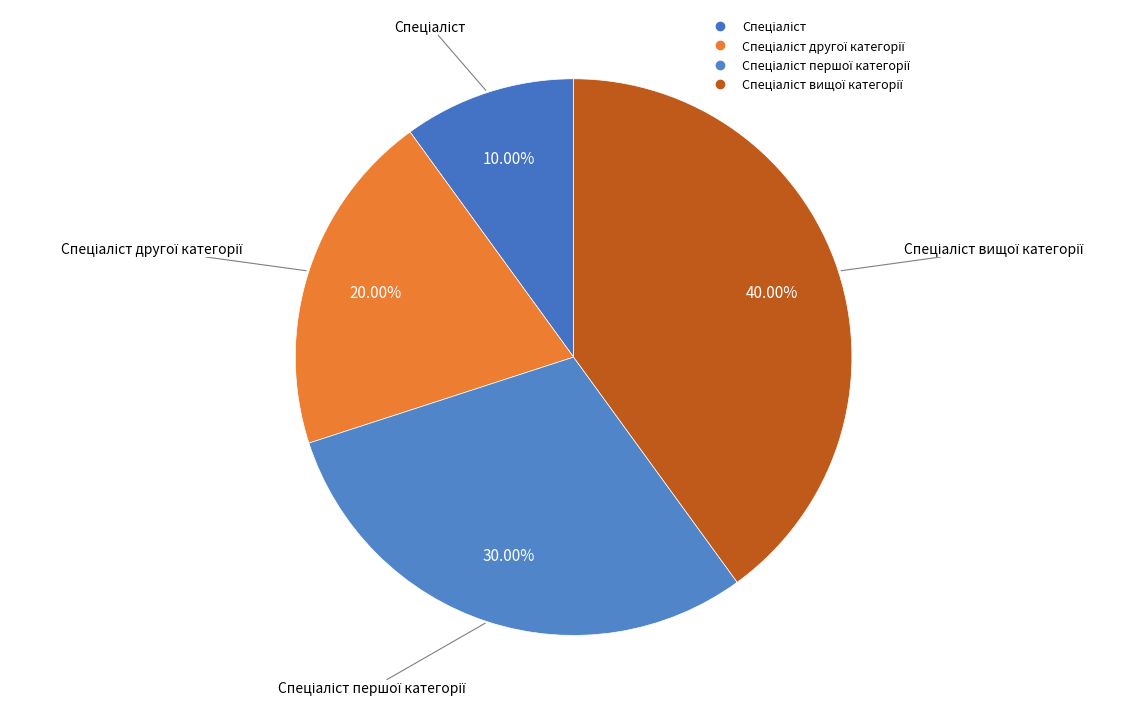

How many slices are in this pie chart?

4